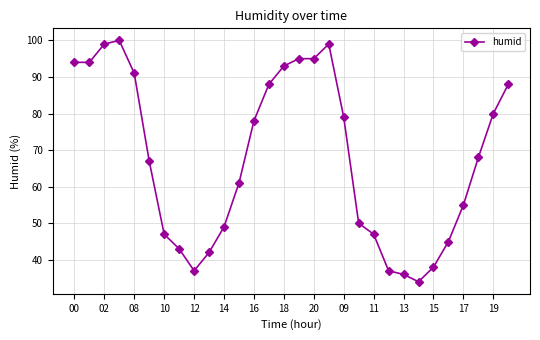

What is the minimum value shown in the chart?

34